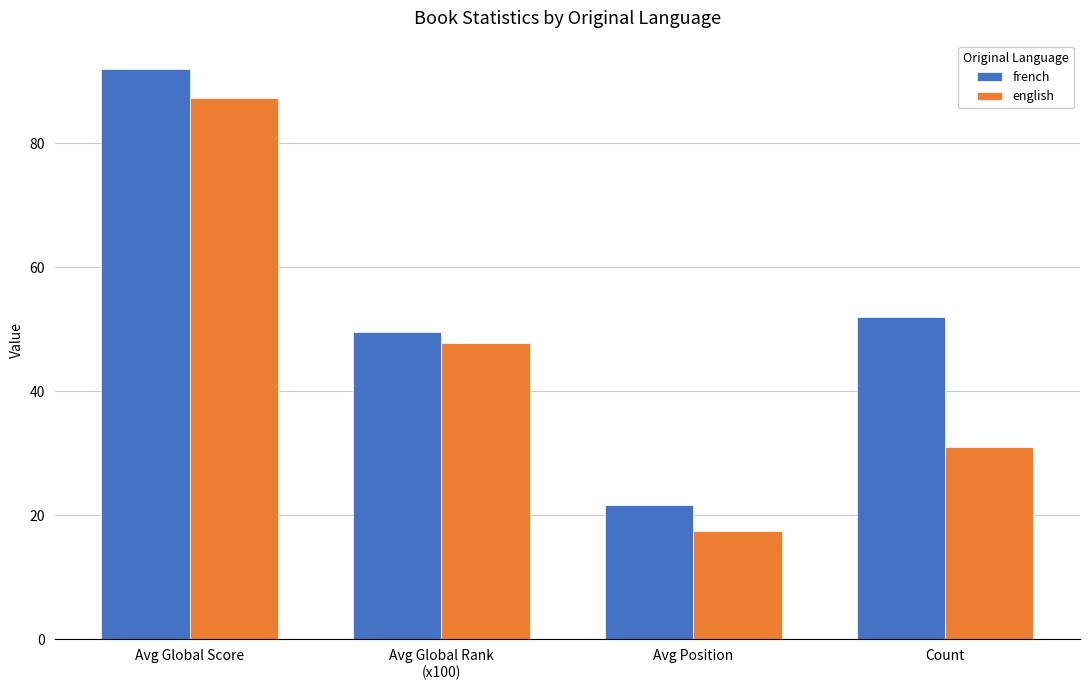

Reading left to right, list all the values displayed in this chart.

french: Avg Global Score=91.9	Avg Global Rank
(x100)=49.5	Avg Position=21.6	Count=52.0
english: Avg Global Score=87.3	Avg Global Rank
(x100)=47.8	Avg Position=17.5	Count=31.0